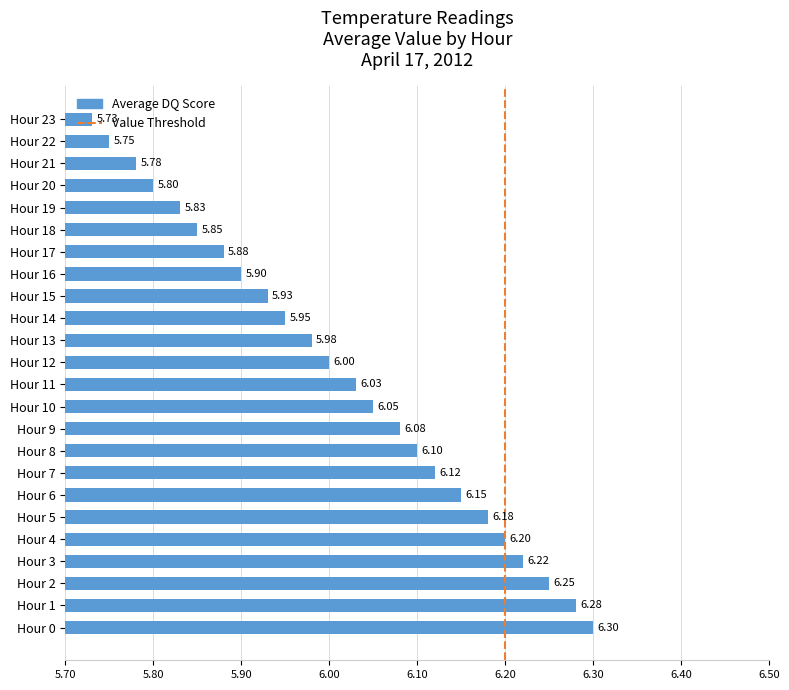

Between Hour 12 and Hour 3, which is larger?

Hour 3